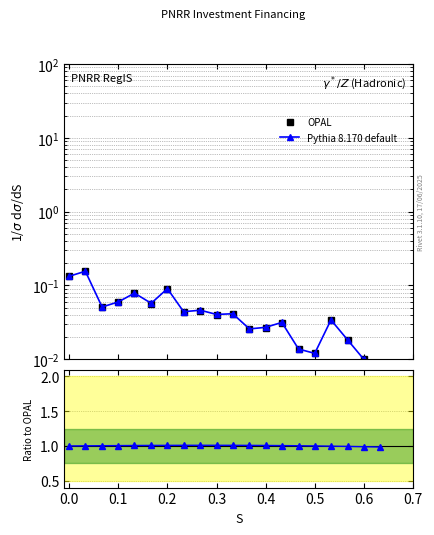

Is the value of OPAL at 0.5 greater than the value of Pythia 8.170 default at 0.7?

No